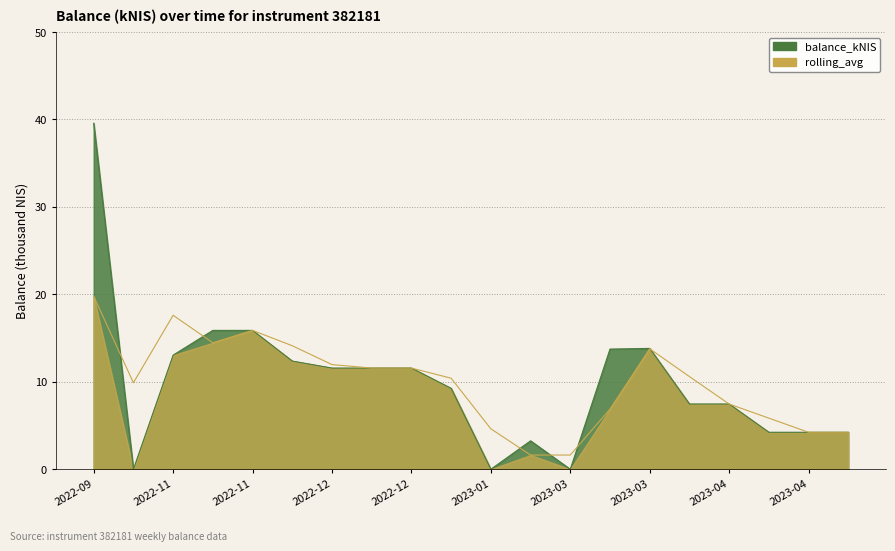

What is the difference between the maximum and minimum values in the balance_kNIS series?

39.6